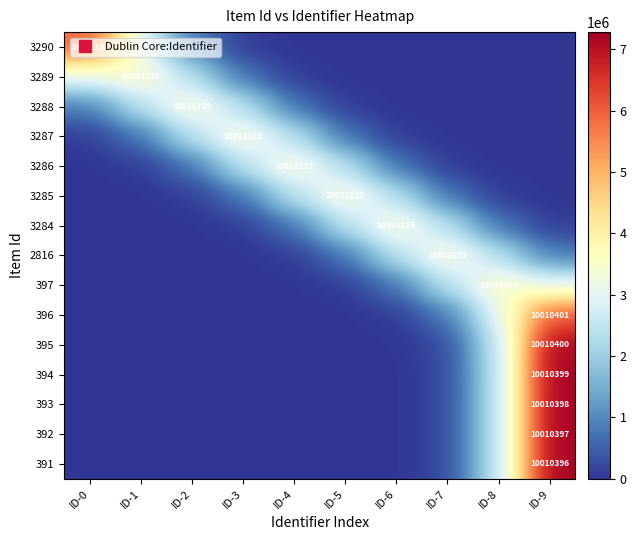

Between ID-4 and ID-6, which is larger?

ID-4